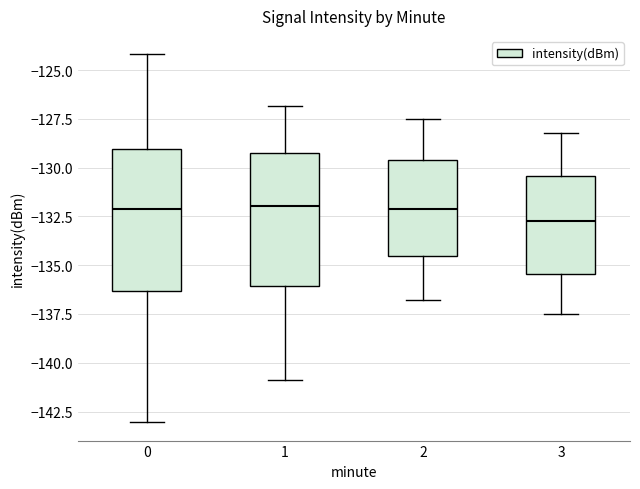

Reading left to right, read every box against the y-axis: the position of its median line, the range the box covers, and the ends of its whiskers. The values are not printed on the chart, so give them approximately, as read against the axis.

0: median -132.0, box -136.5 to -129.0, whiskers -143.0 to -124.0
1: median -132.0, box -136.0 to -129.5, whiskers -141.0 to -127.0
2: median -132.0, box -134.5 to -129.5, whiskers -137.0 to -127.5
3: median -132.5, box -135.5 to -130.5, whiskers -137.5 to -128.0